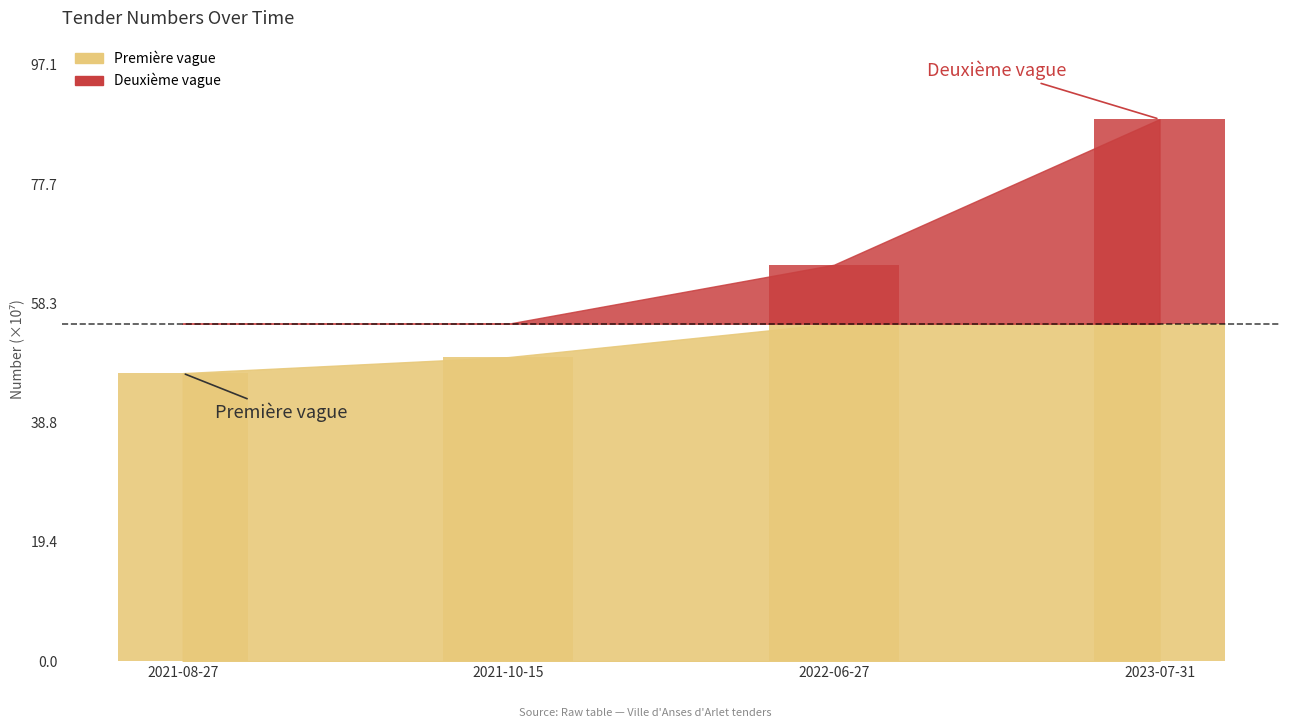

What is the minimum value shown in the chart?

46943475